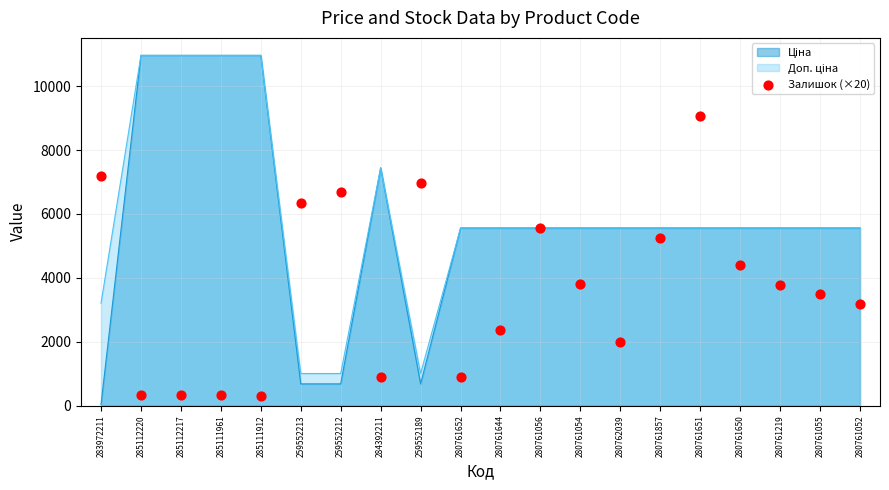

Approximately how many times larger is the value at 280761651 compared to 280761054?

2.4